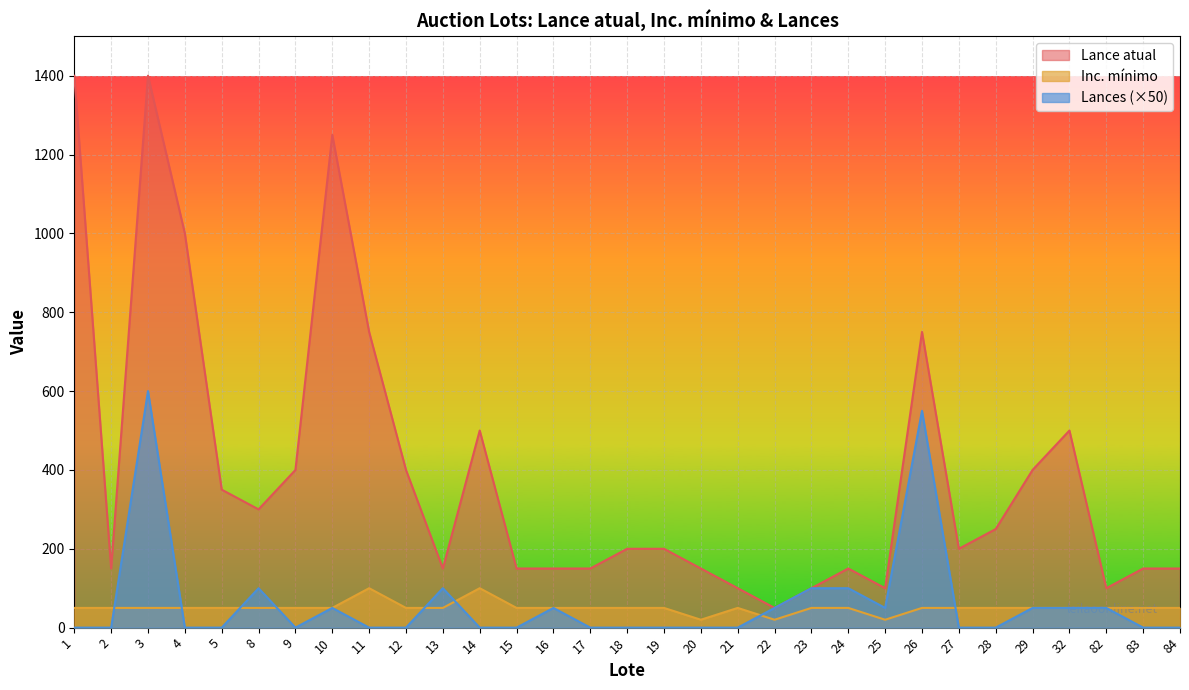

List the labels in order of Lance atual value, smallest first.

22, 21, 23, 25, 82, 2, 13, 15, 16, 17, 20, 24, 83, 84, 18, 19, 27, 28, 8, 5, 9, 12, 29, 14, 32, 11, 26, 4, 10, 1, 3